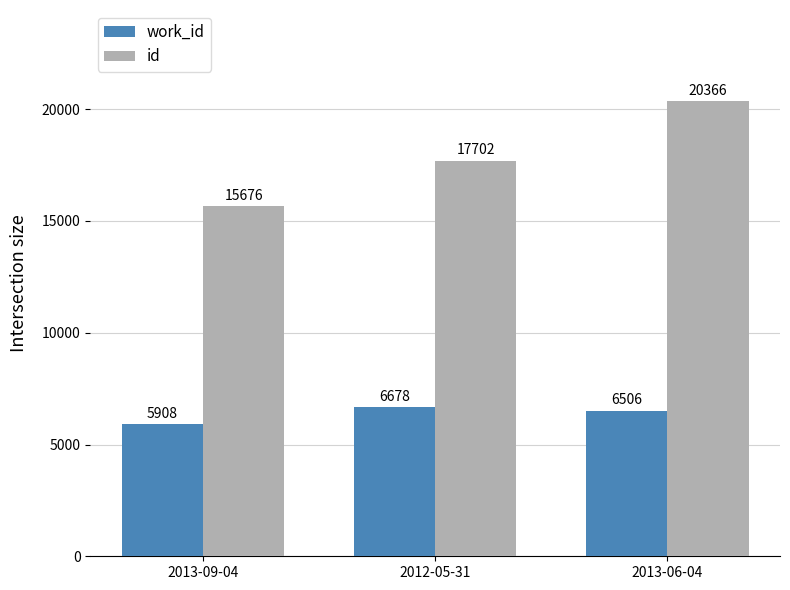

What is the difference between the maximum and minimum values in the id series?

4690